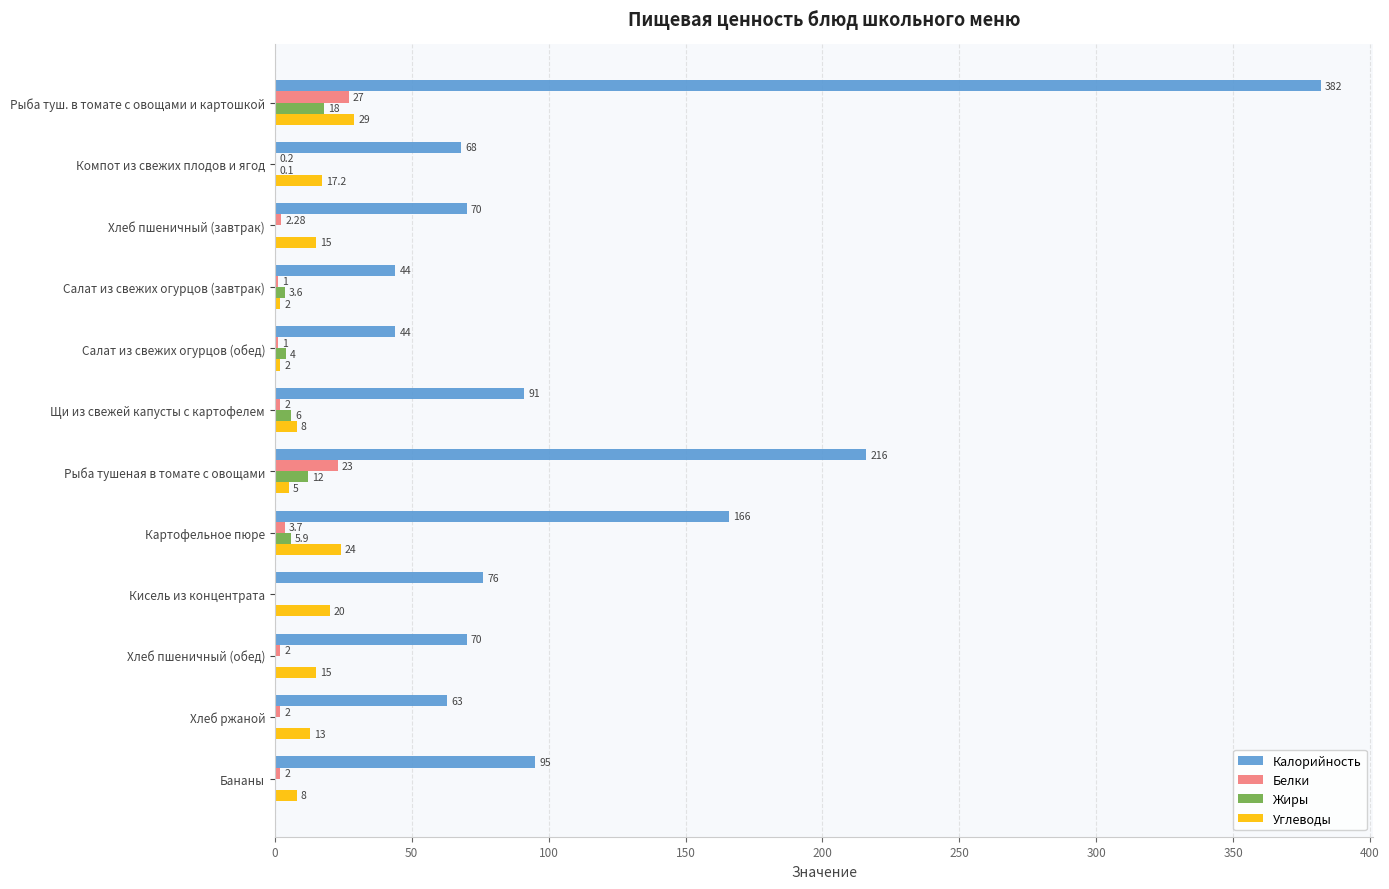

What is the sum of the Углеводы values at Рыба туш. в томате с овощами и картошкой and Картофельное пюре?

53.0